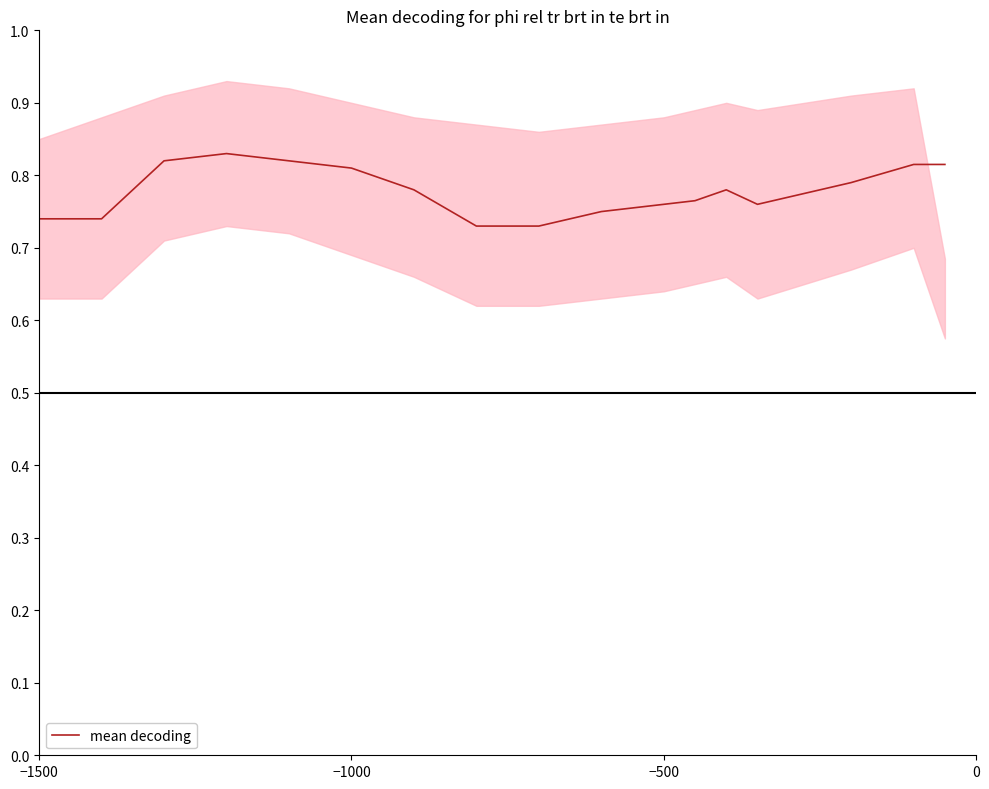

How many interior local valleys (lower than both neighbors) does the data have?

1